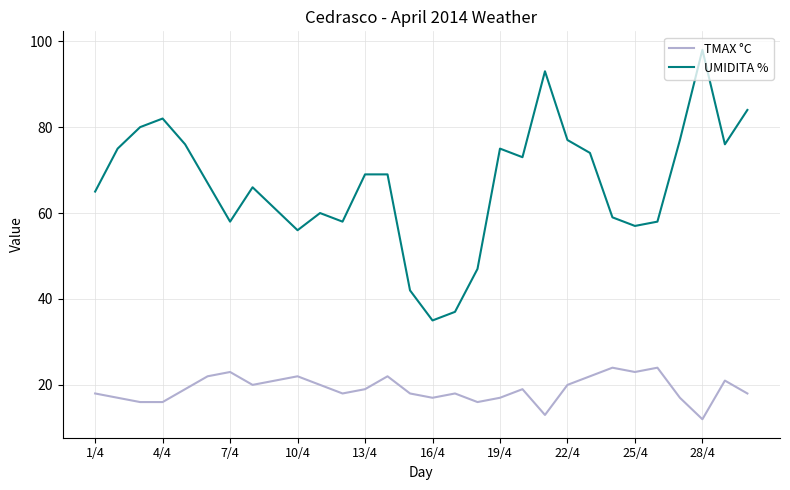

What is the difference between the maximum and minimum values in the UMIDITA % series?

63